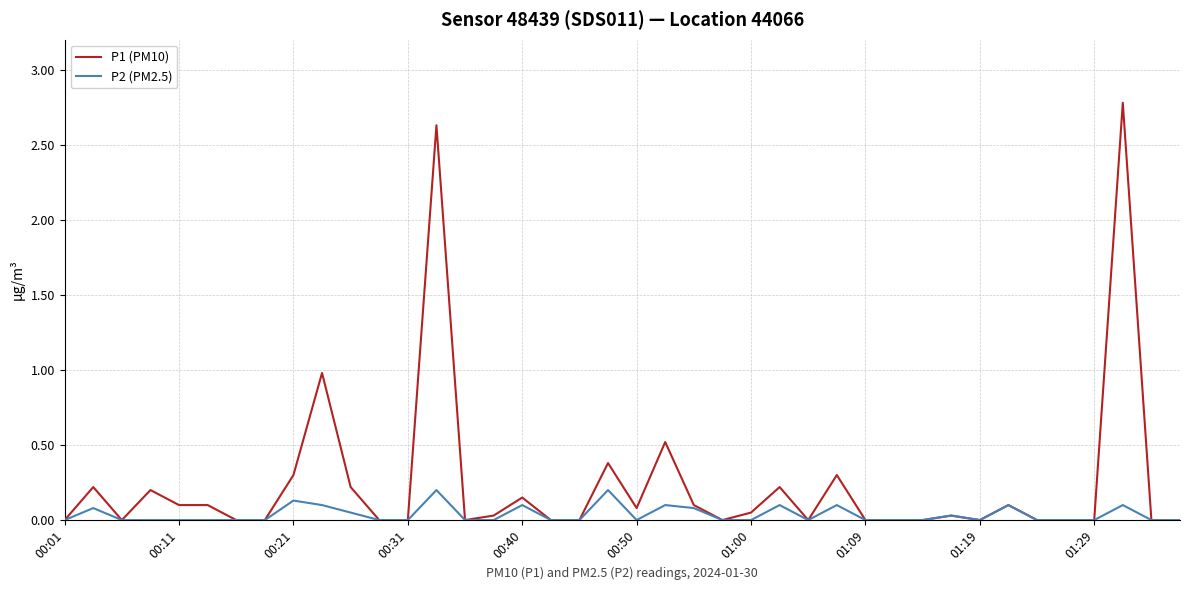

Which series has the widest spread of values?

P1 (PM10)